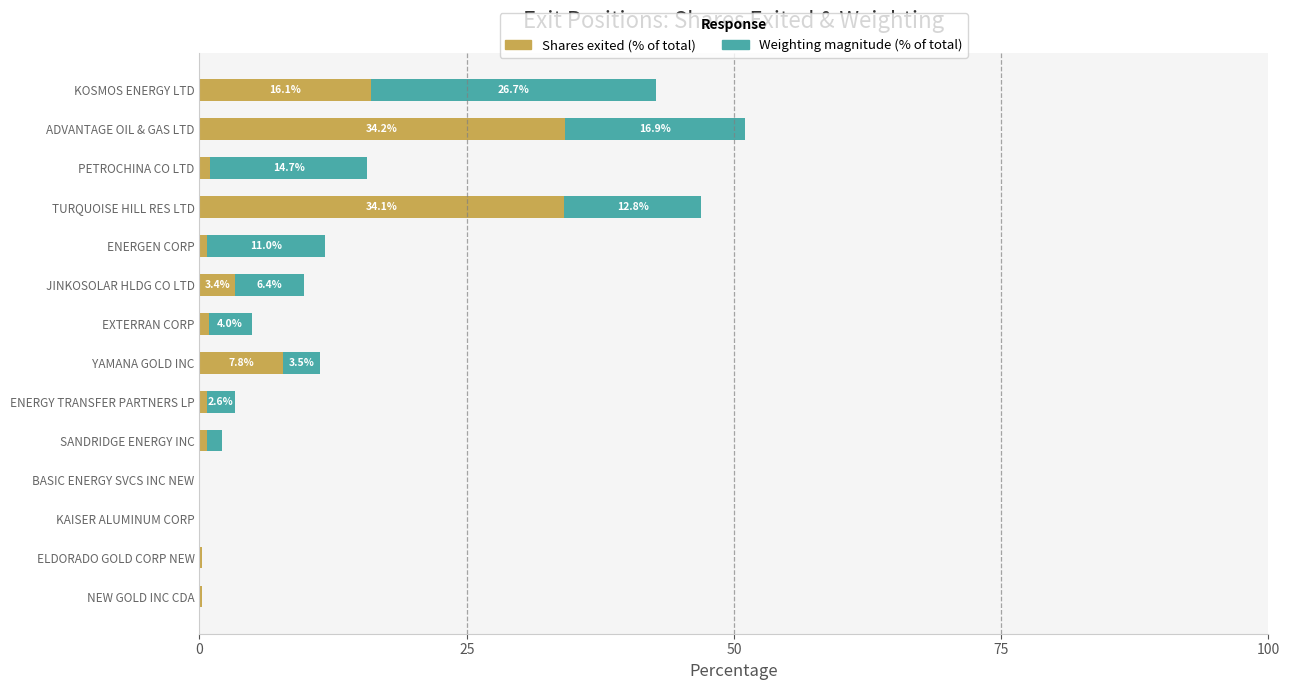

What is the total value across all series at ENERGY TRANSFER PARTNERS LP?

3.3